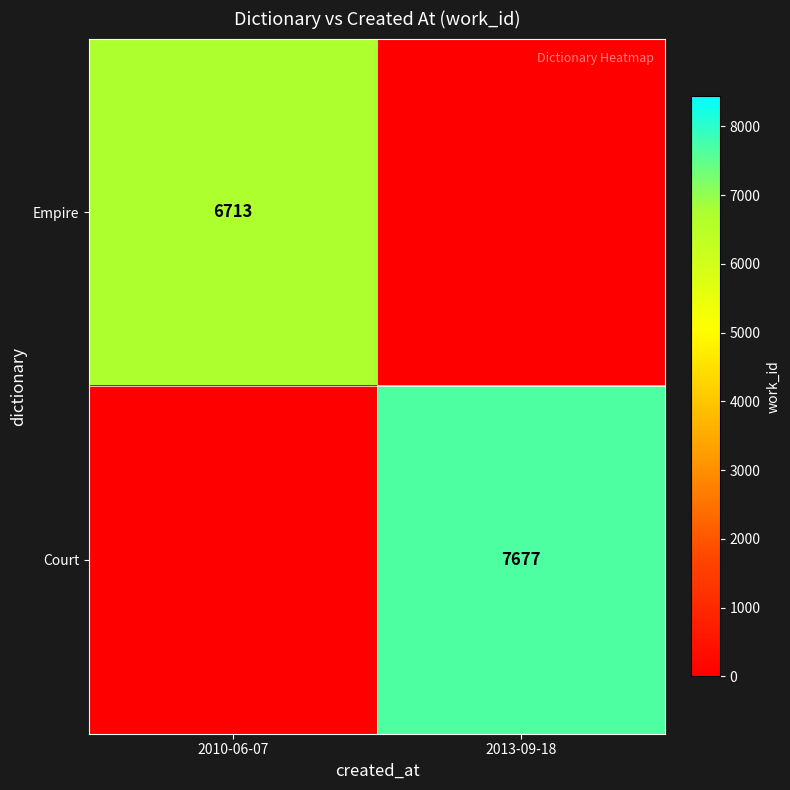

What is the spread (max minus min) of values at 2010-06-07?

6713